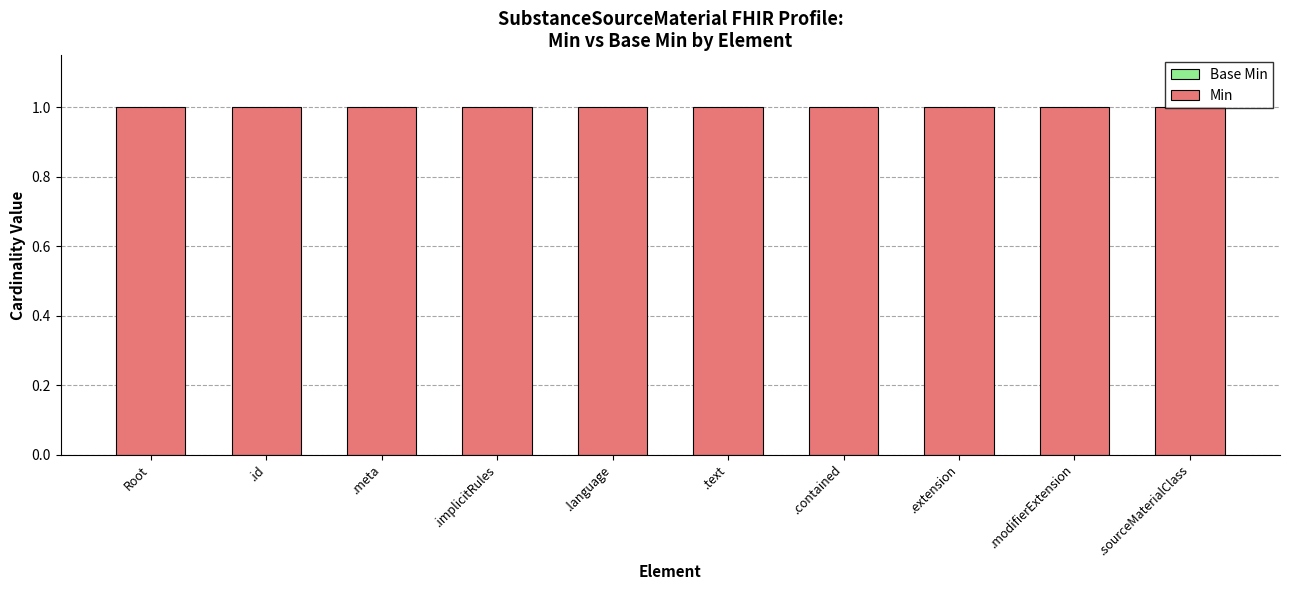

Reading right to left, extract all data points from this chart.

Base Min: 0	0	0	0	0	0	0	0	0	0
Min: 1	1	1	1	1	1	1	1	1	1